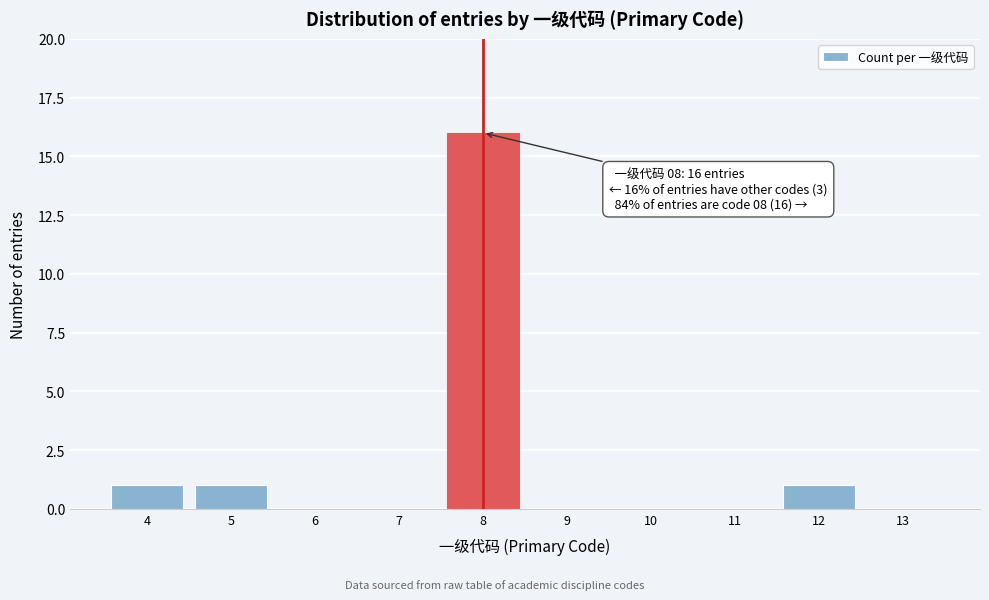

Which range on the x-axis has the tallest bar?

7.5 to 8.5